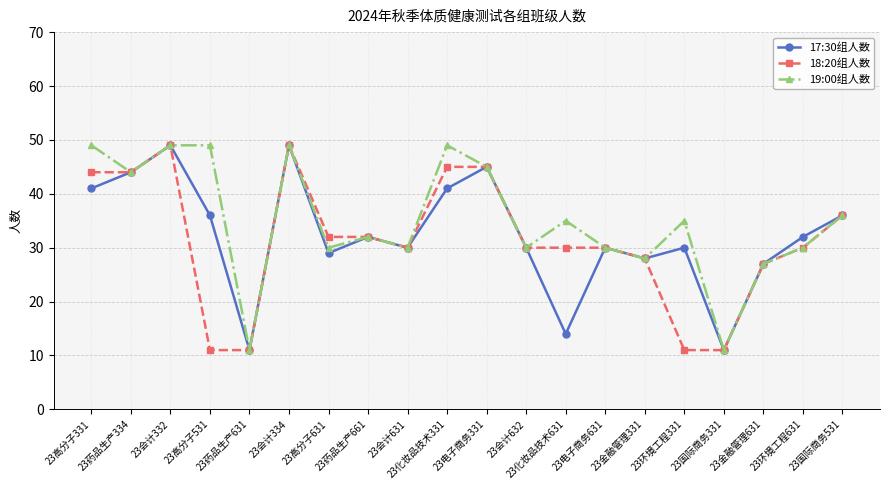

Is this an area chart (filled region under the line)?

No